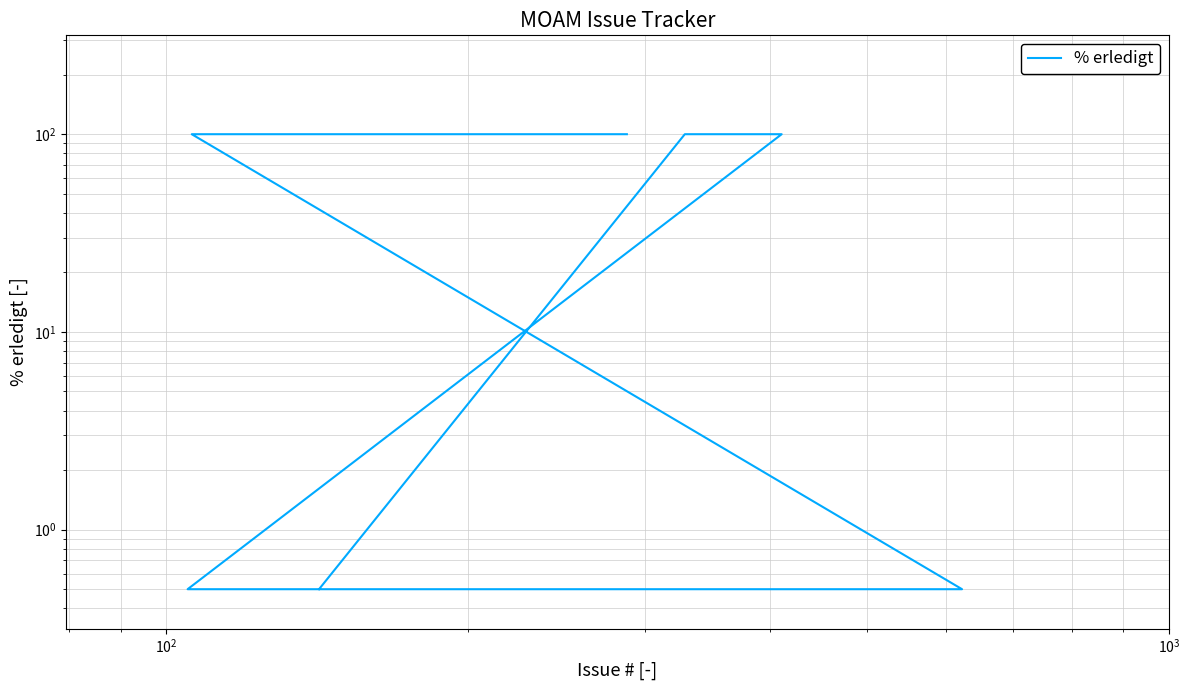

Does the chart have visible grid lines?

Yes